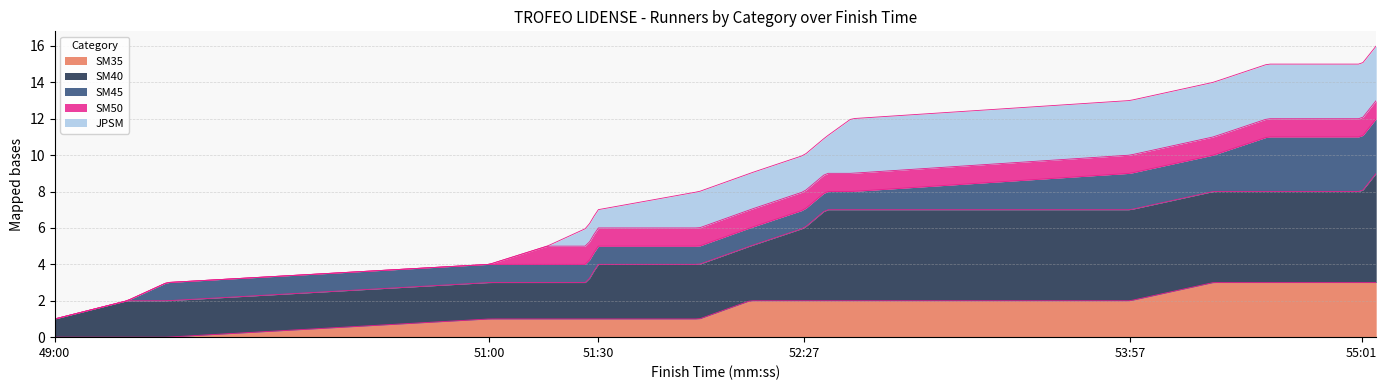

True or false: JPSM and SM35 intersect in this chart.

False